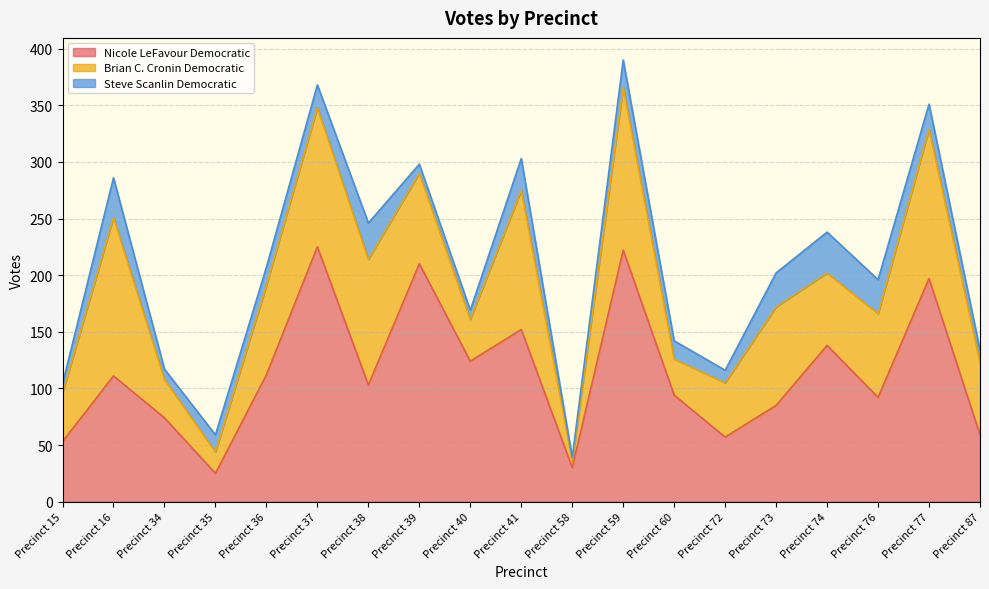

The Nicole LeFavour Democratic series shows 197 at Precinct 77. True or false?

True